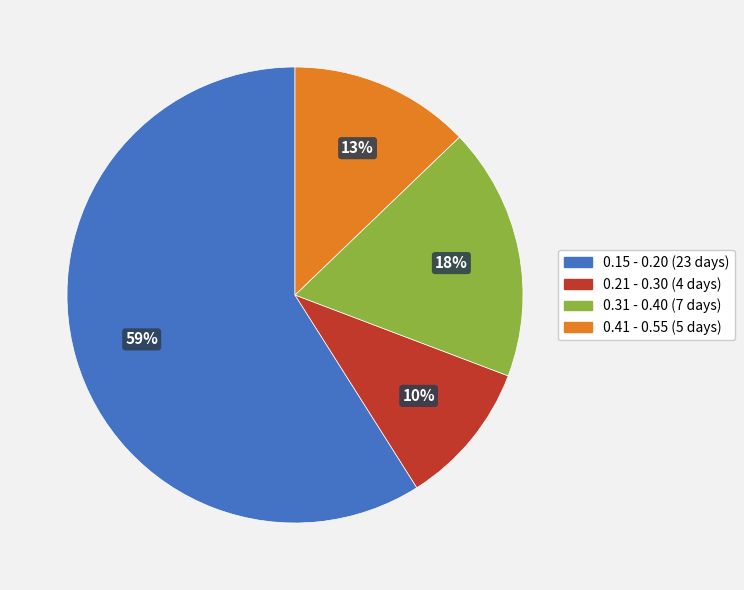

To the nearest percent, what is the difference between the largest and smallest slice percentages?

49%